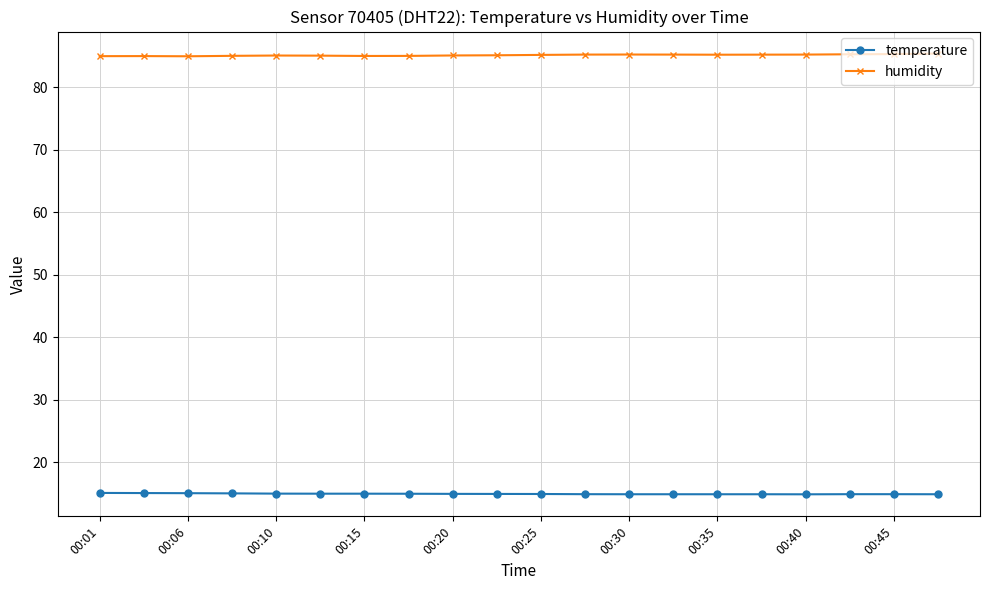

List the series in order of their peak value, lowest first.

temperature, humidity